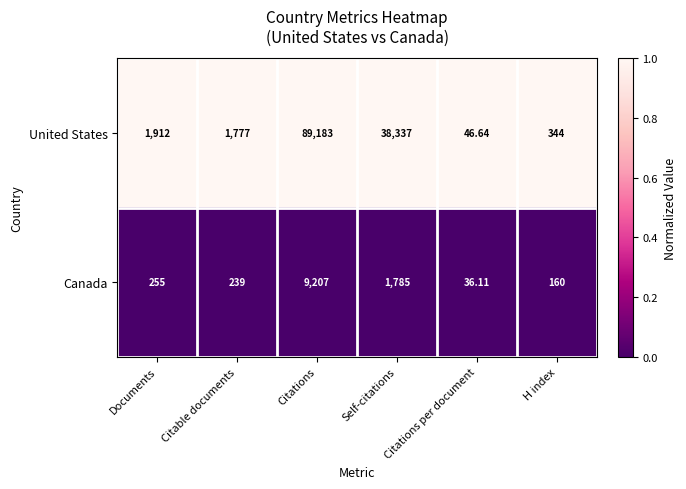

At which category is the sum across all series the highest?

Citations